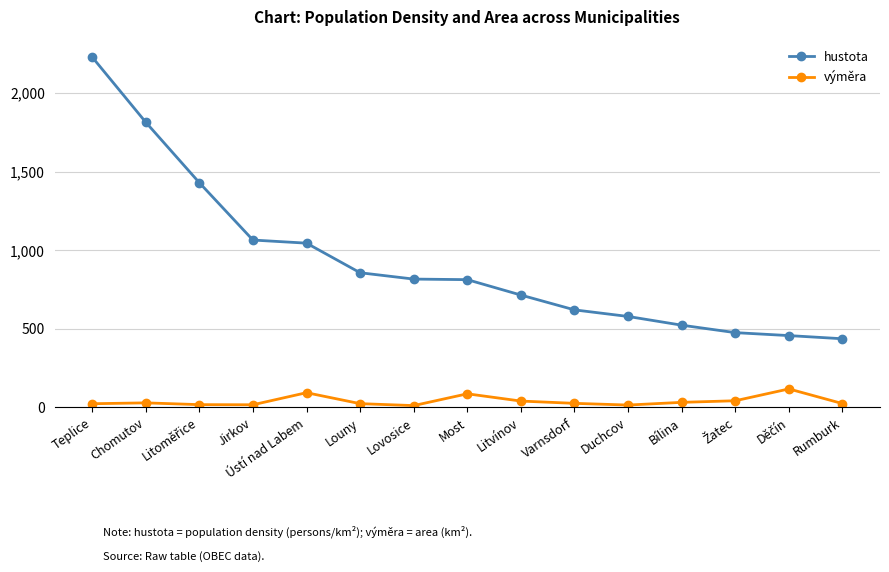

True or false: výměra has more than 2 points higher than both neighbors.

True